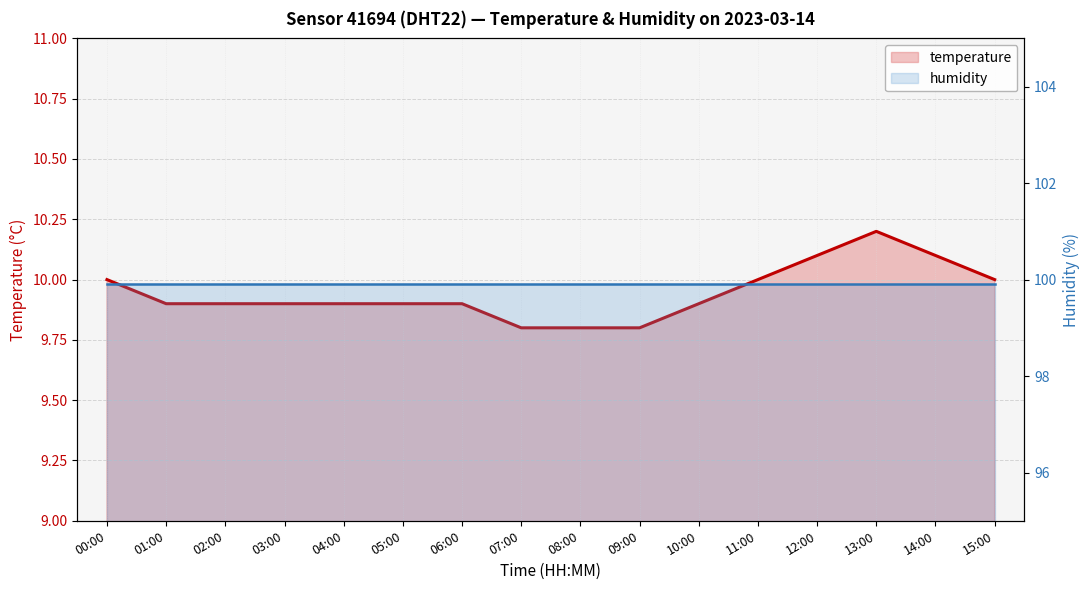

The value of temperature_line at 10:00 is 9.9. True or false?

True